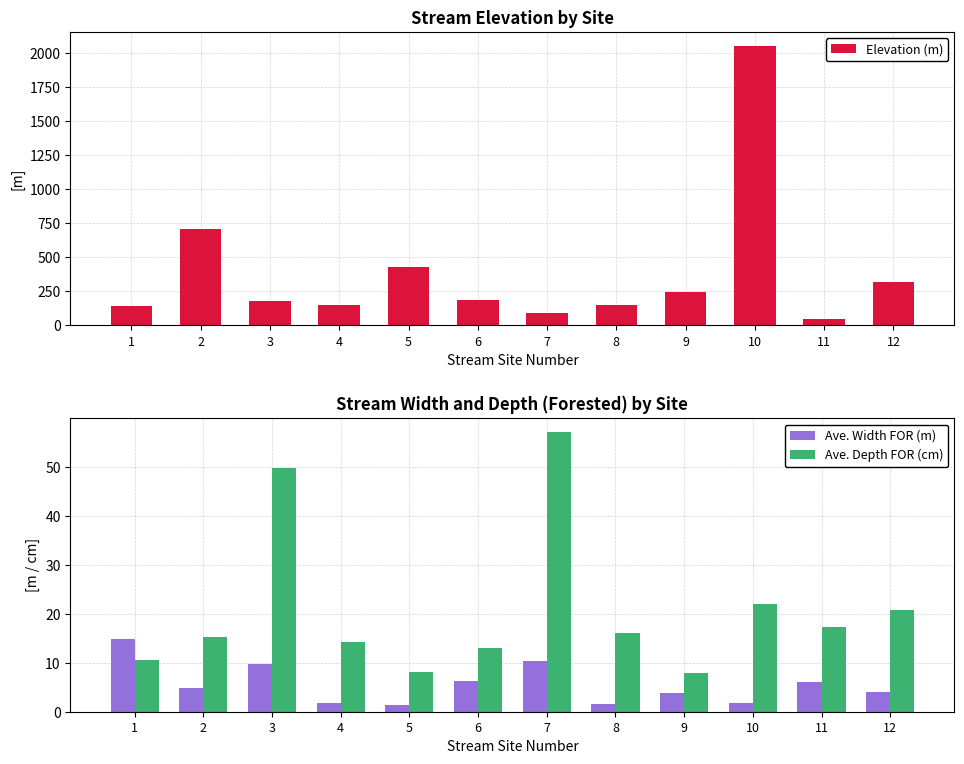

Which category has the lowest value across all series?

5